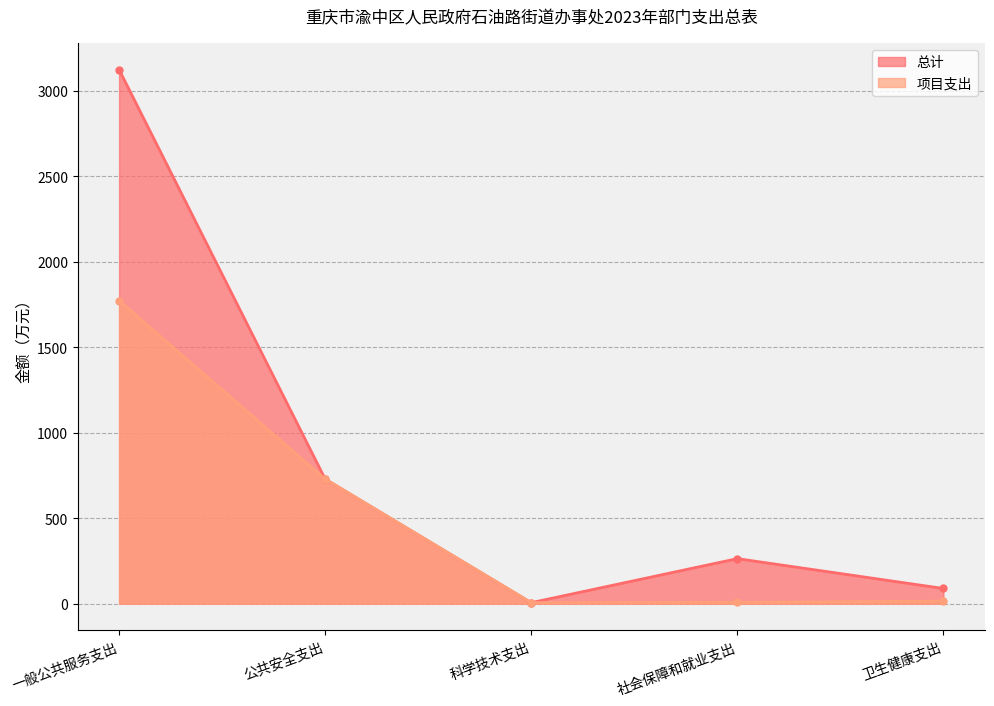

What is the maximum value for 总计?

3123.1